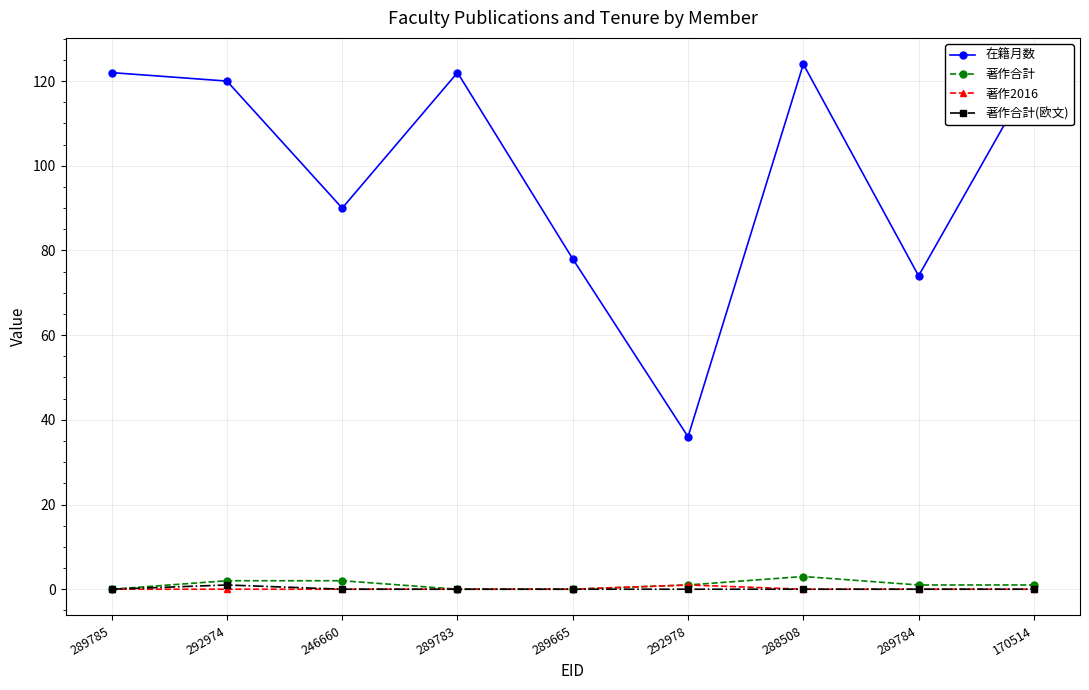

Which series changed the most between 289785 and 289665?

在籍月数